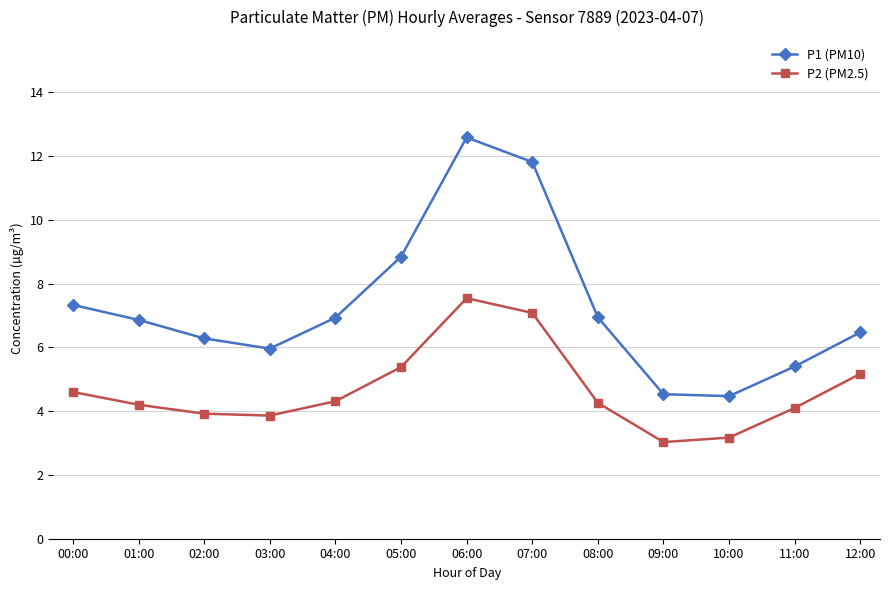

What are all the series names shown in the legend?

P1 (PM10), P2 (PM2.5)